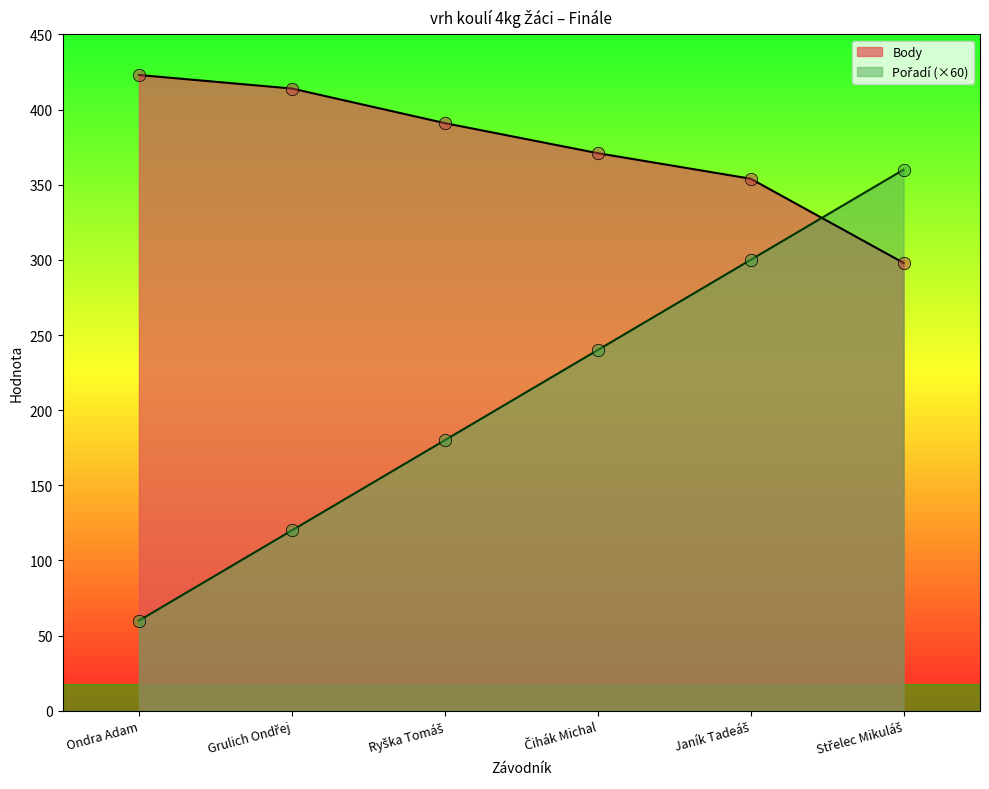

Which series reaches the maximum Y coordinate?

Body